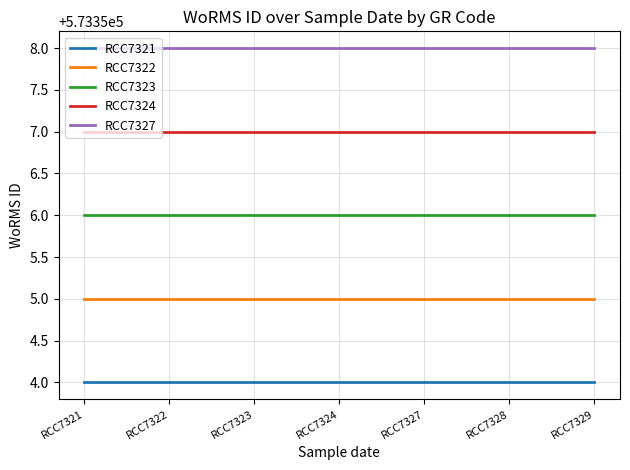

What is the spread (max minus min) of values at RCC7327?

4